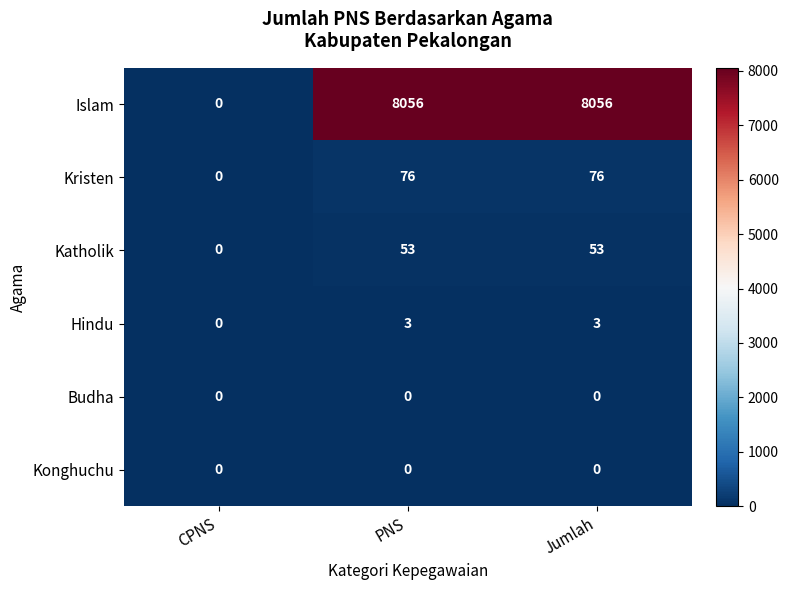

What is the maximum value for Katholik?

53